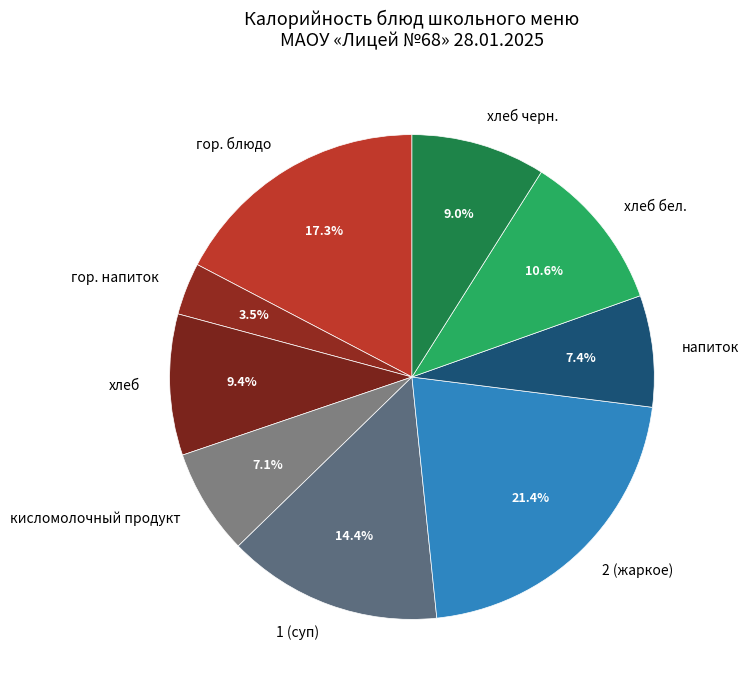

Count the number of slices in the pie.

9